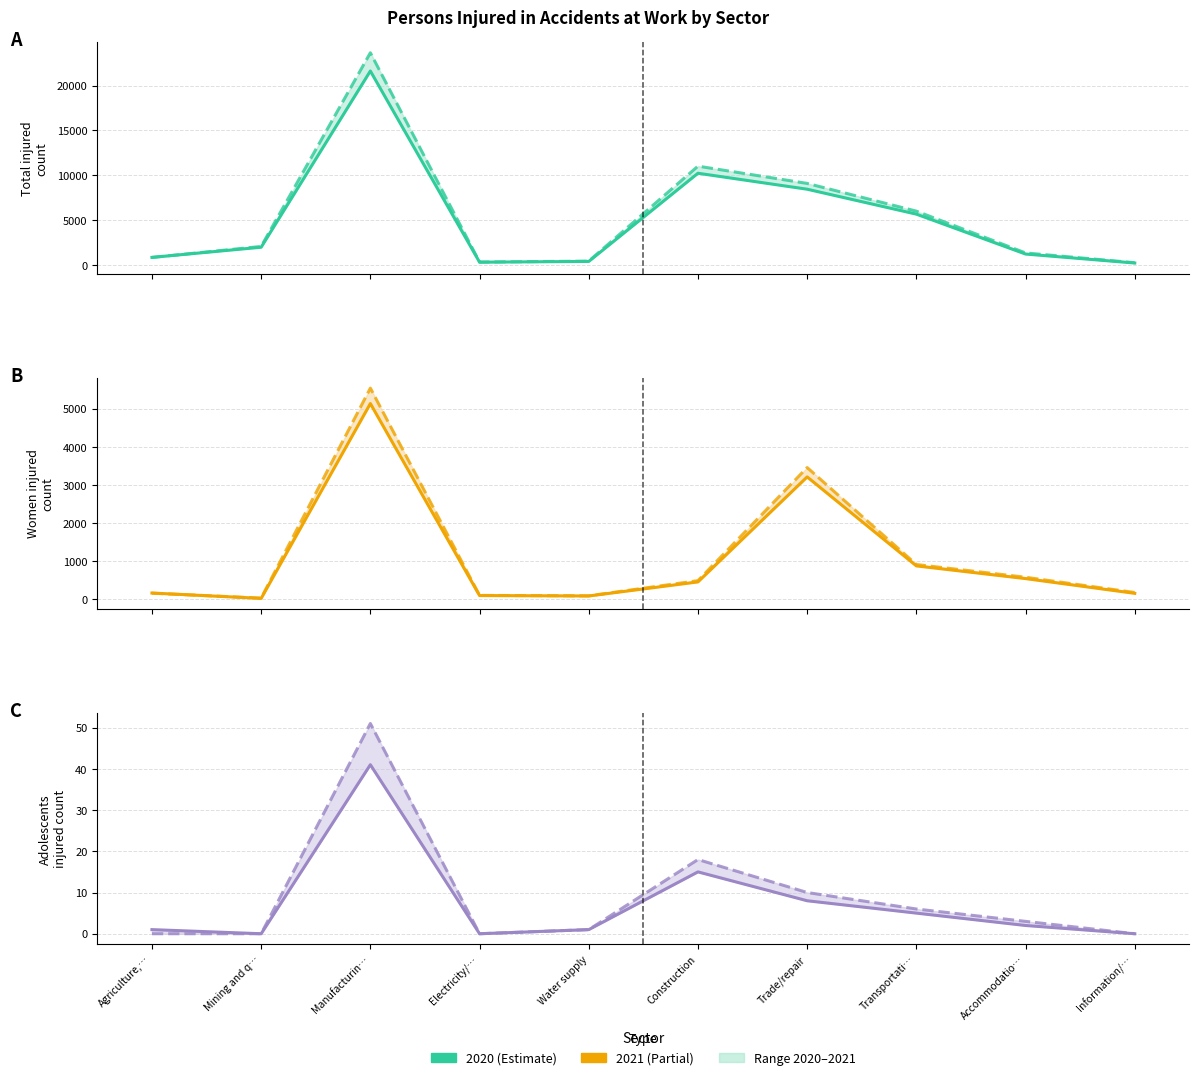

Reading left to right, list all the values displayed in this chart.

Total Injured 2020: 862	1994	21624	328	412	10234	8456	5678	1234	234
Total Injured 2021: 855	2080	23655	341	445	11023	9102	6012	1356	267
Women Injured 2020: 164	24	5134	98	87	456	3210	876	543	156
Women Injured 2021: 160	31	5539	102	91	489	3456	912	578	178
Adolescents Injured 2020: 1	0	41	0	1	15	8	5	2	0
Adolescents Injured 2021: 0	0	51	0	1	18	10	6	3	0